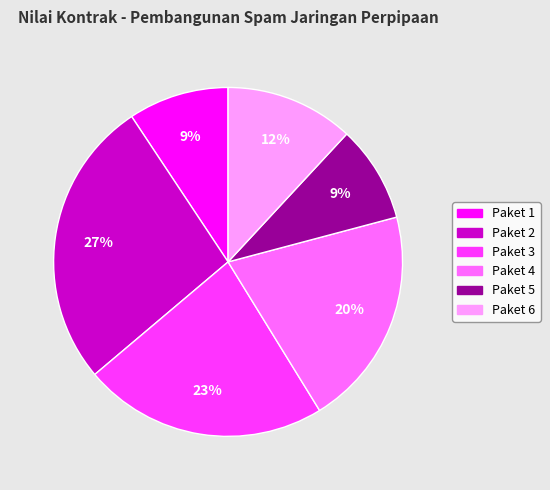

How many slices are in this pie chart?

6